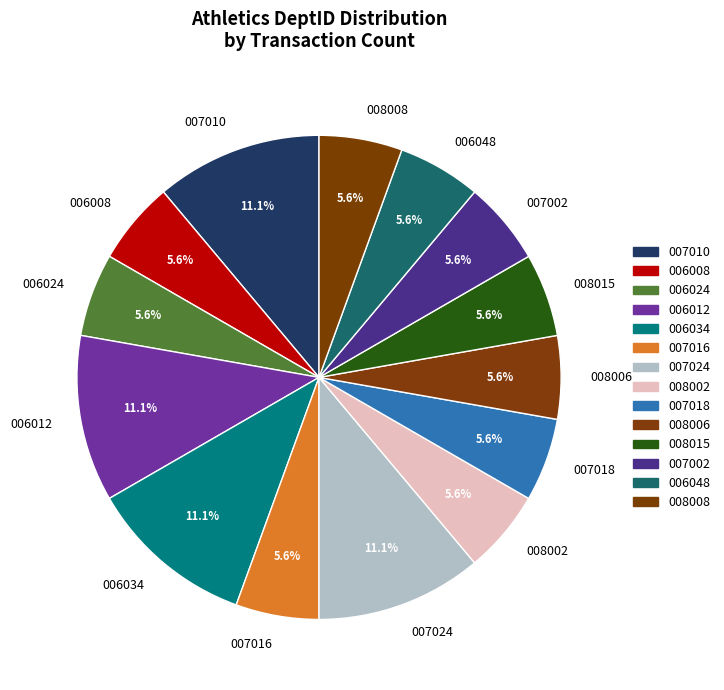

Do 006012 and 007010 together represent more than half of the pie?

No